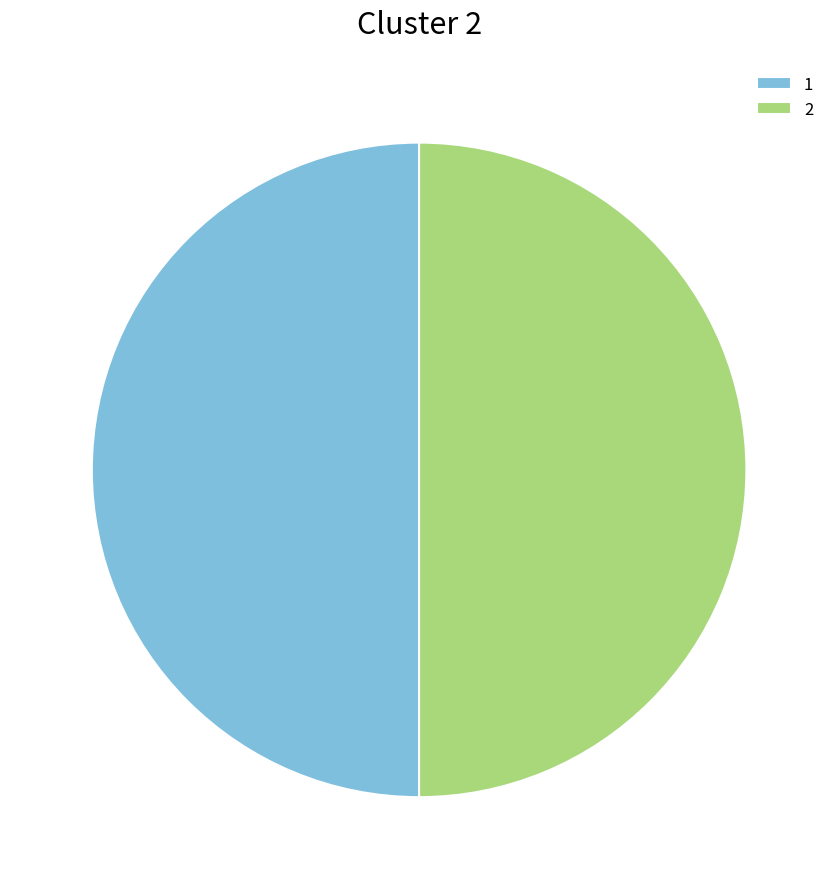

What is the ratio of the value at 2 to the value at 1?

1.0